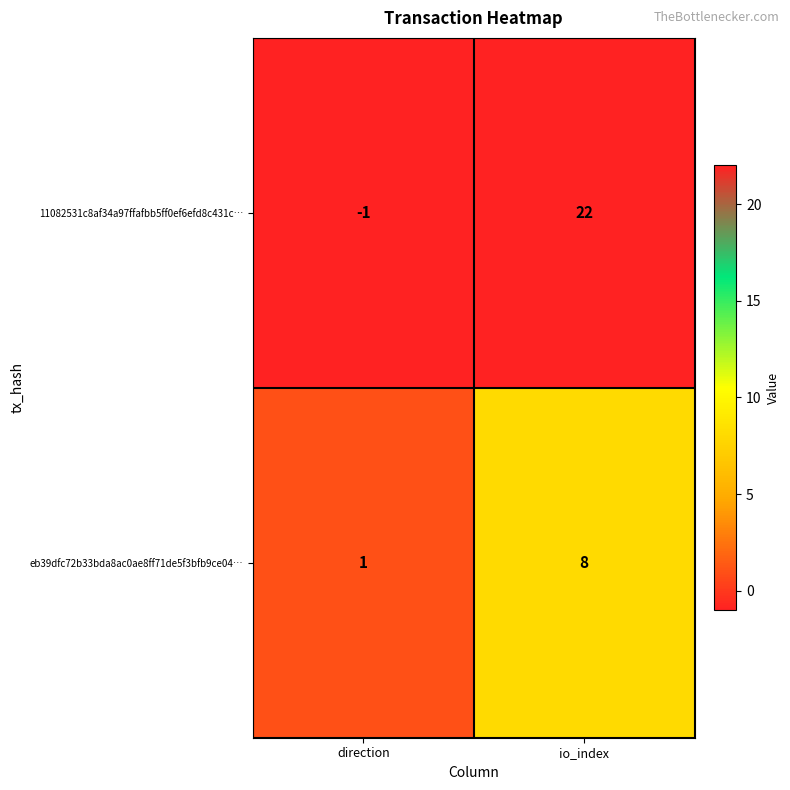

Between direction and io_index, which series saw the biggest shift?

11082531c8af34a97ffafbb5ff0ef6efd8c431c…